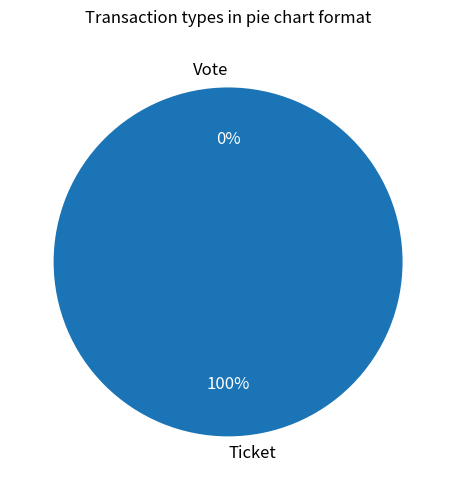

The Vote slice represents 0% of the pie. True or false?

True